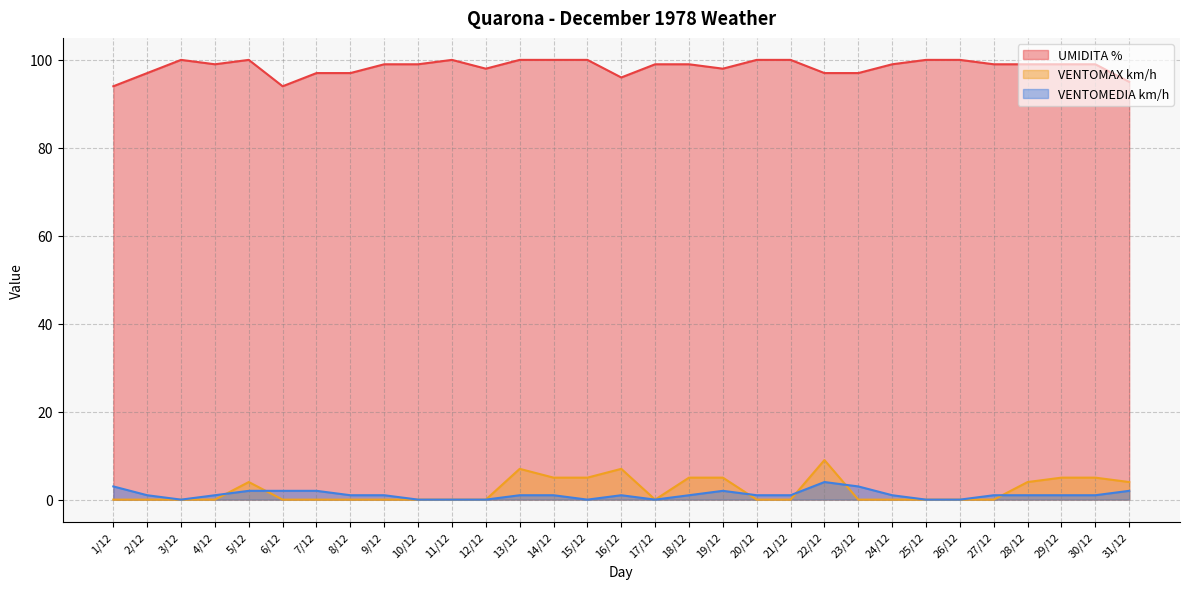

What is the approximate value of VENTOMAX km/h at 19/12?

5